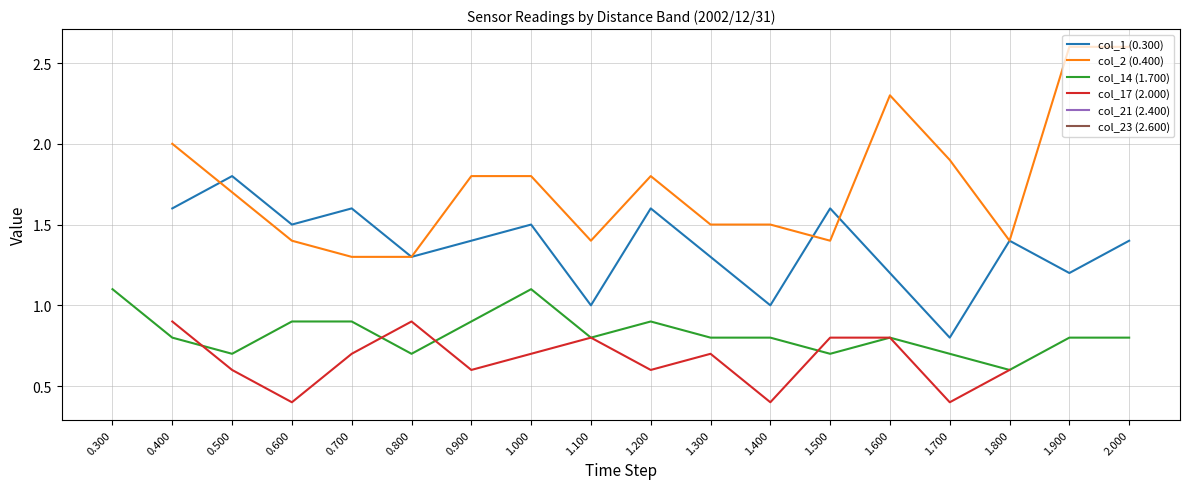

Is it true that col_14 (1.700) equals 0.4 at 1.700?

False